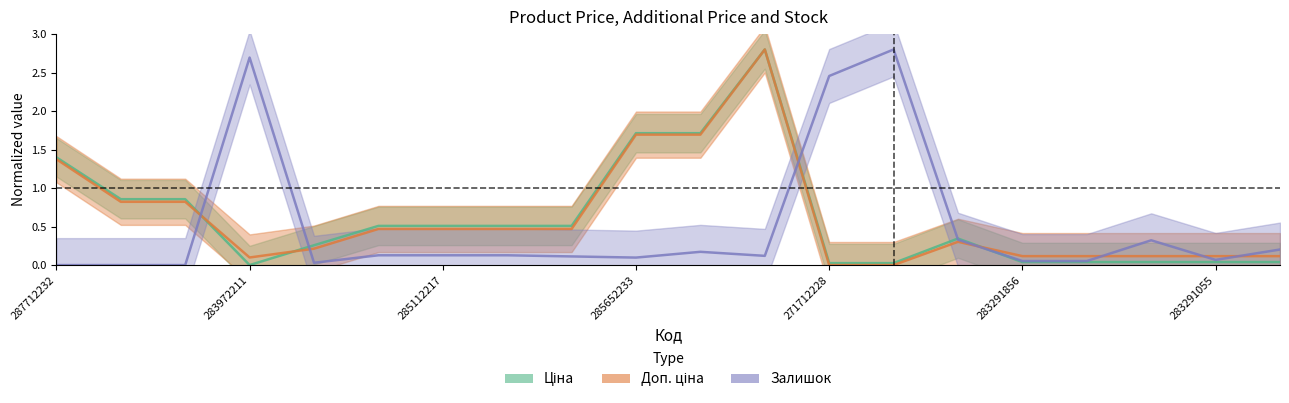

The Залишок series shows 0.1 at 285652233. True or false?

True